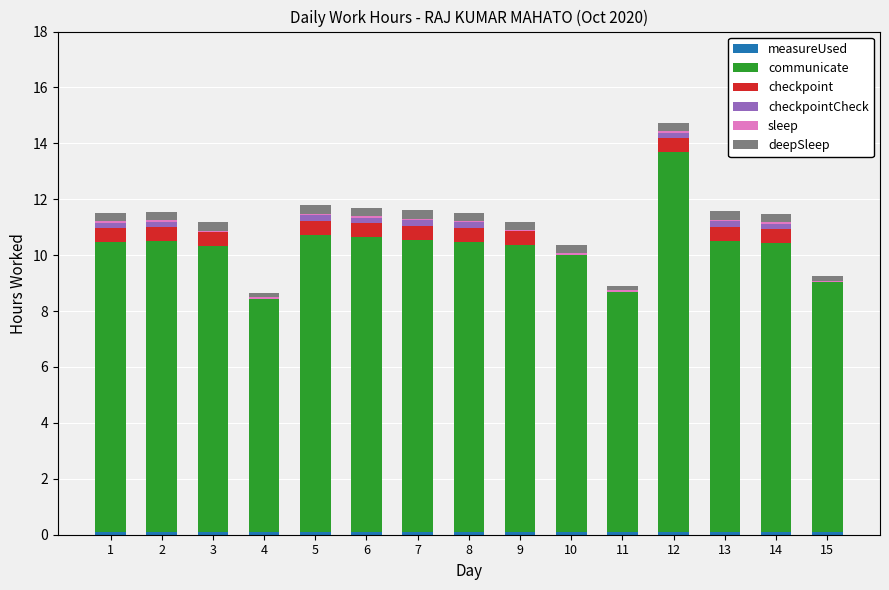

At which category is the sum across all series the highest?

12